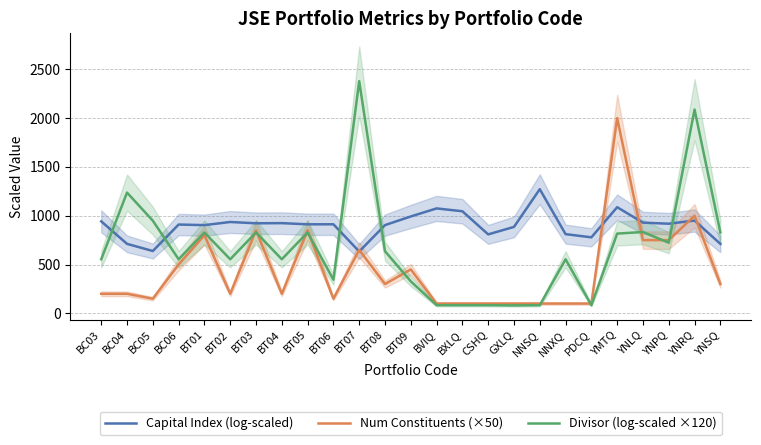

What is the sum of all Divisor (log-scaled ×120) values?

16915.5